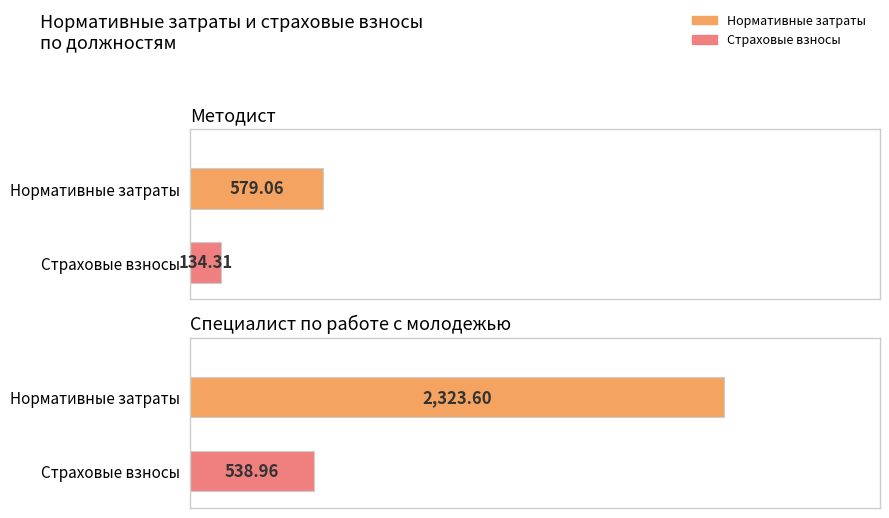

What is the total value across all series at Специалист по работе с молодежью?

2862.6